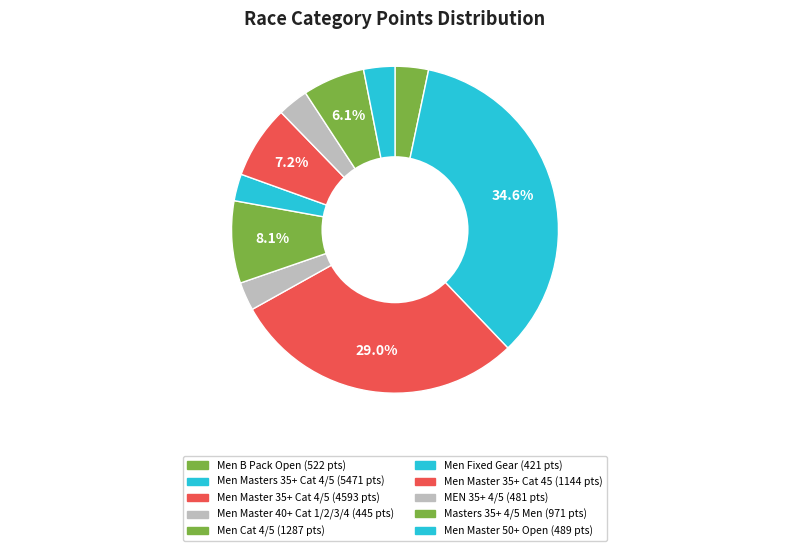

What is the smallest slice in the pie chart?

Men Fixed Gear